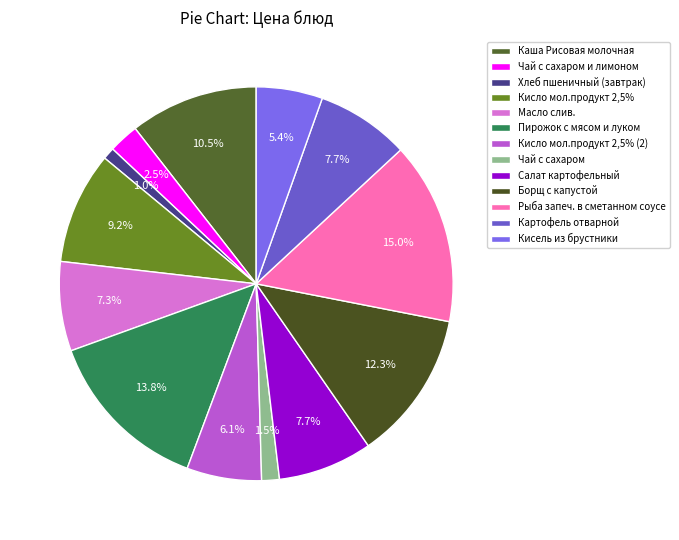

How many segments does this pie chart have?

13